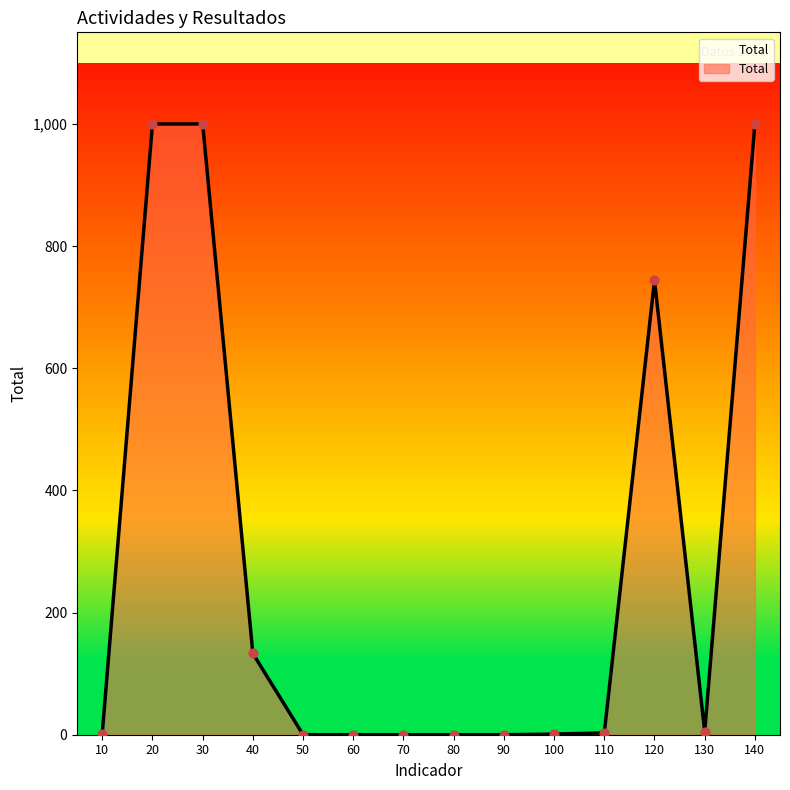

What is the change in value from 60 to 130?

+5